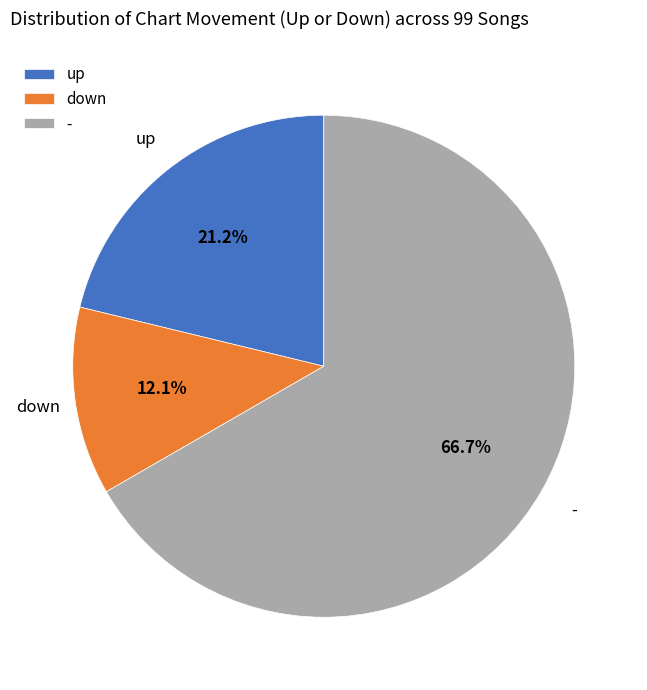

Which slice represents more than half of the pie?

-